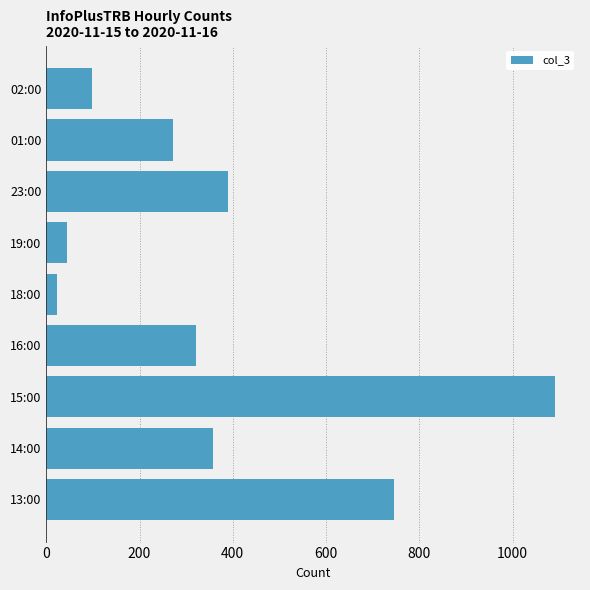

List the labels in order of value, smallest first.

18:00, 19:00, 02:00, 01:00, 16:00, 14:00, 23:00, 13:00, 15:00